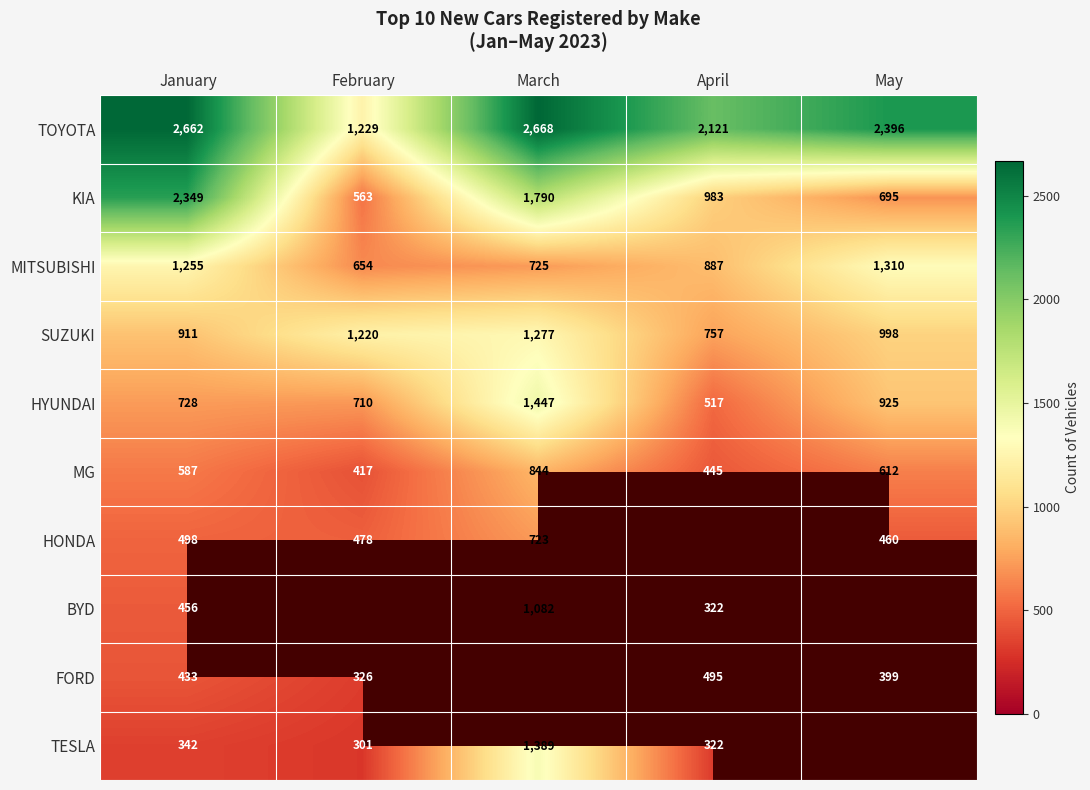

Is it true that SUZUKI equals 1366 at January?

False